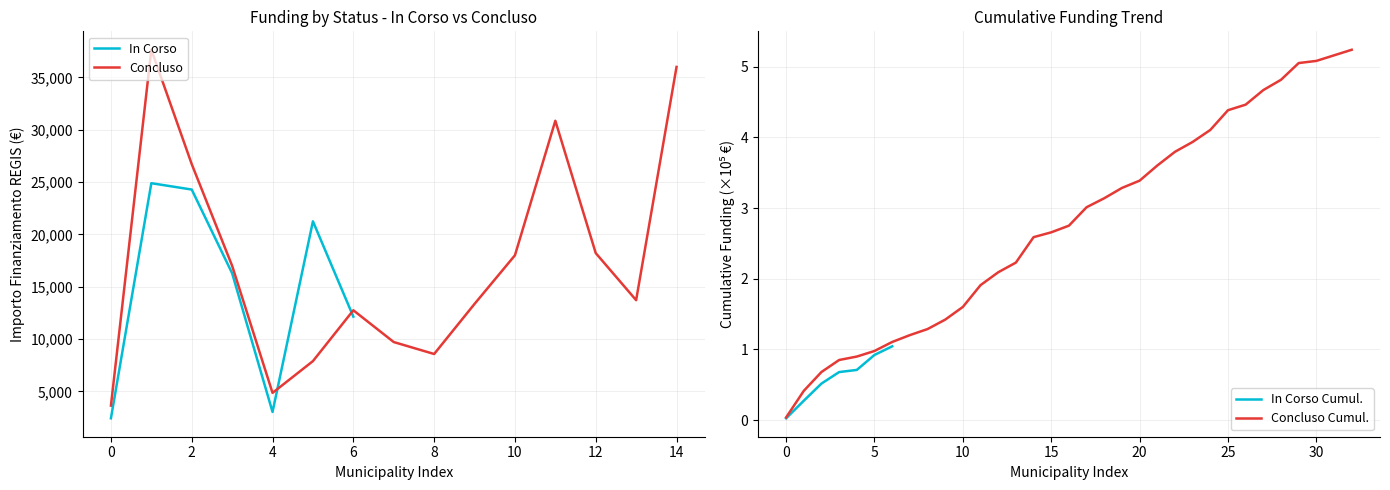

The value of In Corso at 2 is 42047. True or false?

False